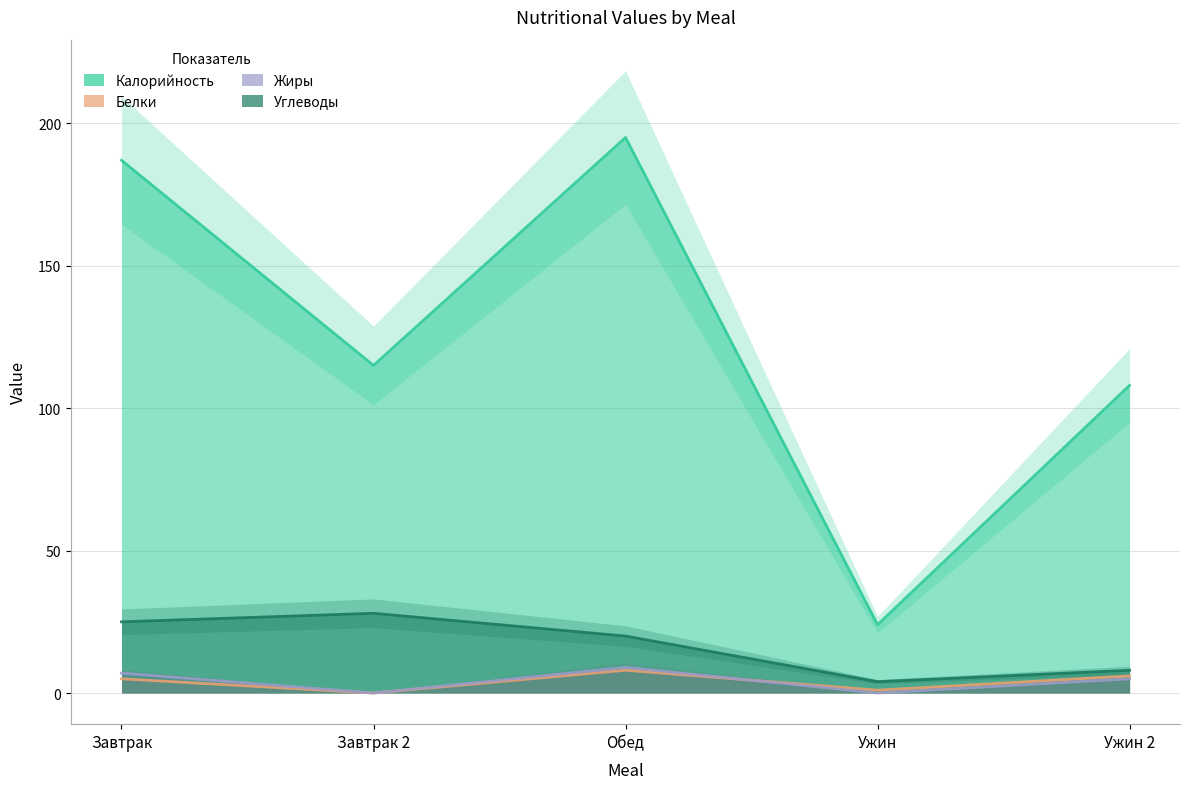

Where do Белки and Жиры first cross each other?

Обед and Ужин